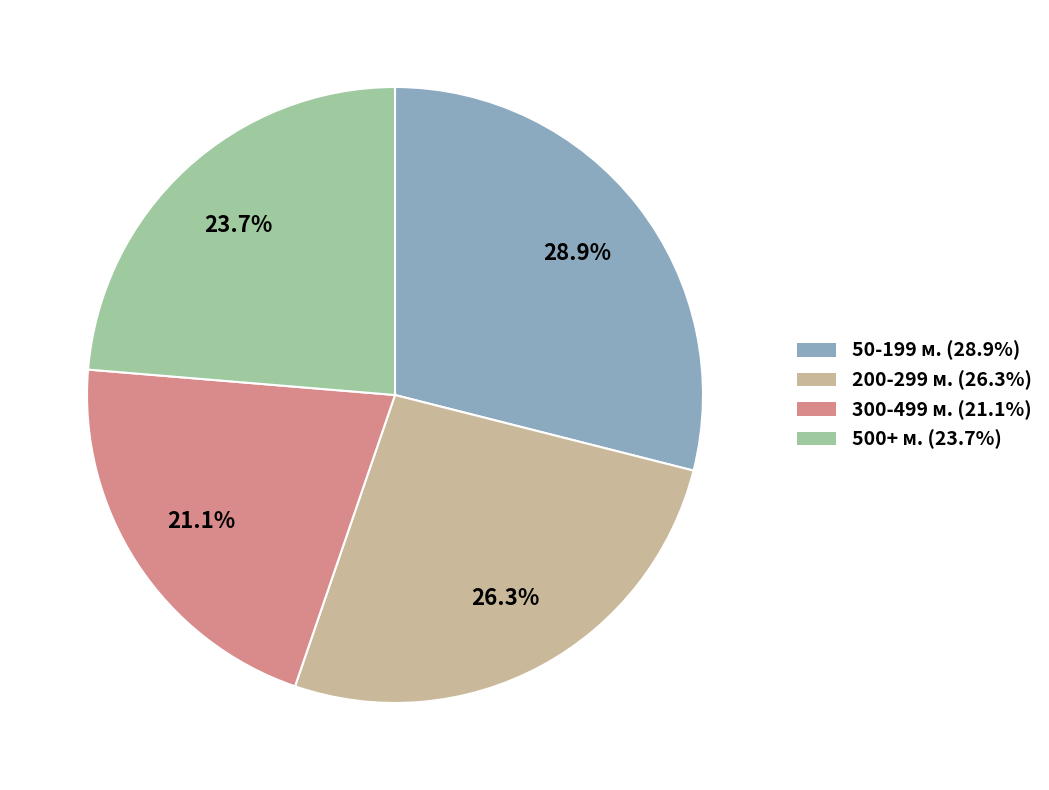

To the nearest percent, what is the difference between the largest and smallest slice percentages?

8%